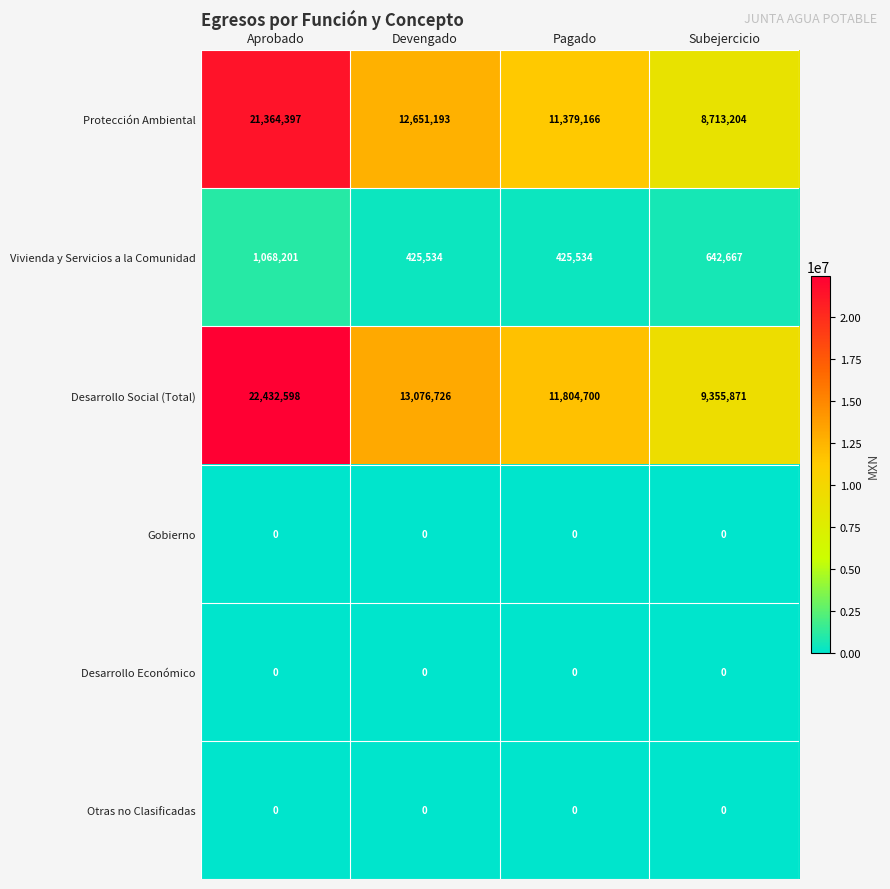

What is the approximate value of Protección Ambiental at Devengado?

12651193